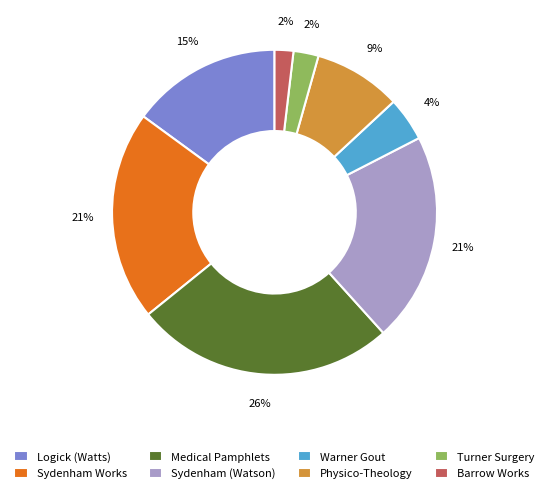

To the nearest percent, what is the difference between the Sydenham (Watson) and Physico-Theology slice percentages?

12%